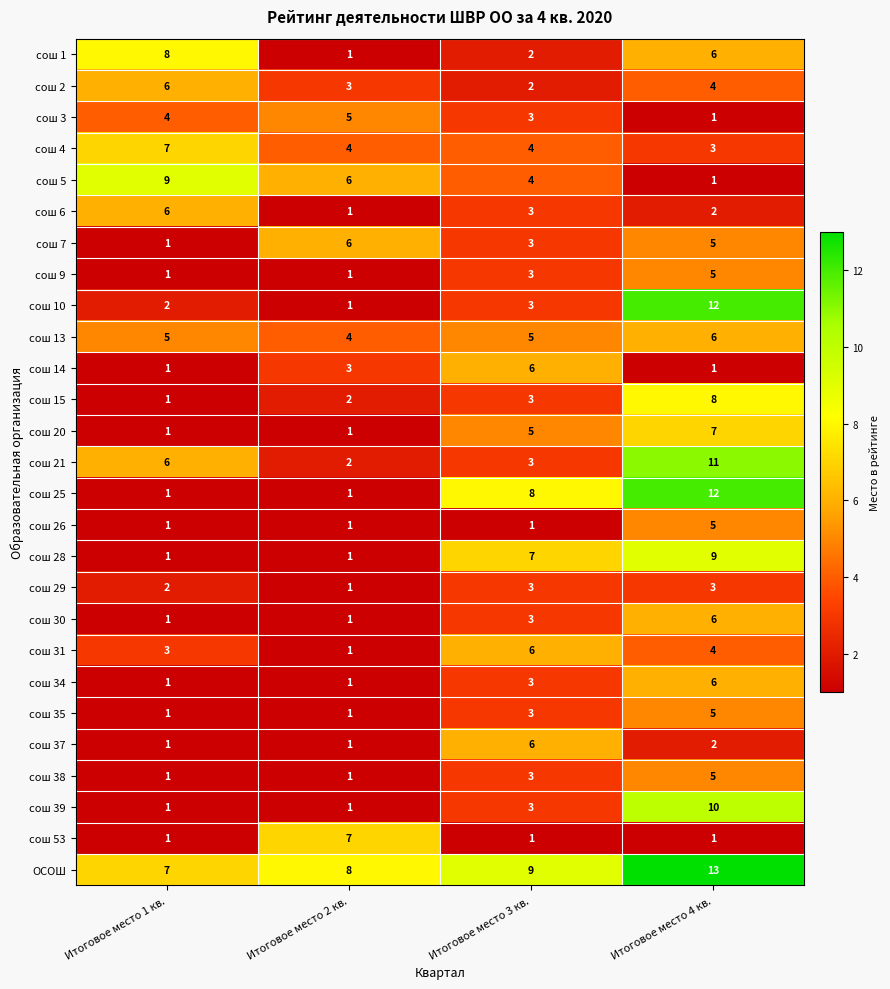

True or false: сош 35 has a value of 3 at Итоговое место 3 кв..

True